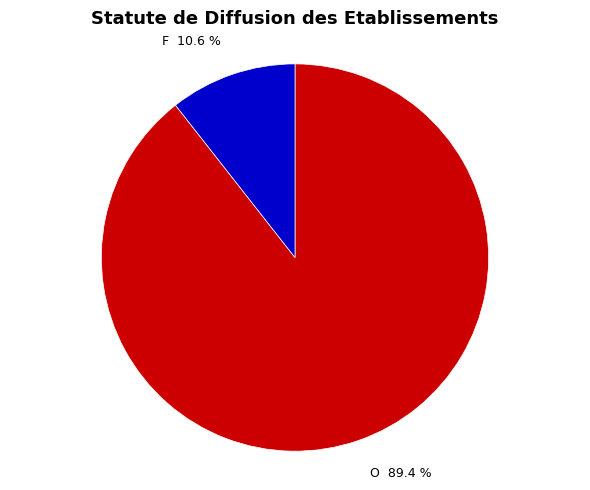

The F slice represents 11% of the pie. True or false?

True